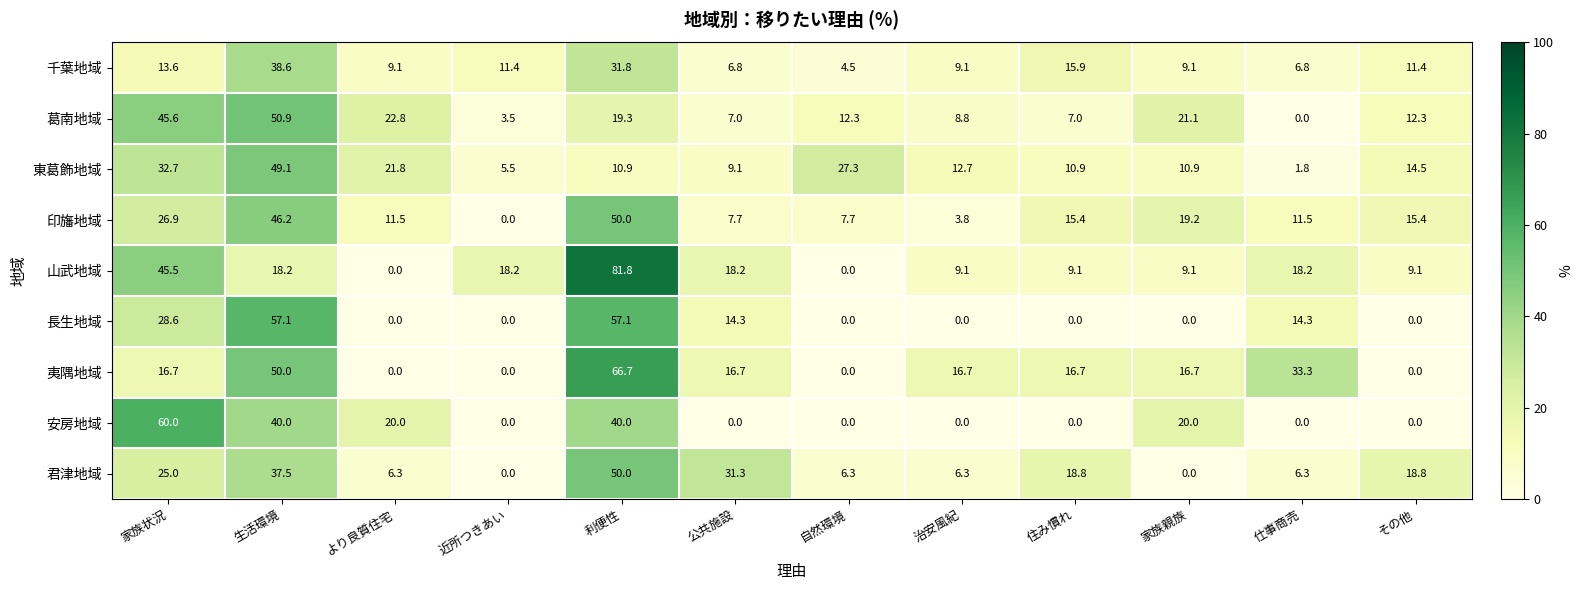

Which category has the highest value in the 君津地域 series?

利便性